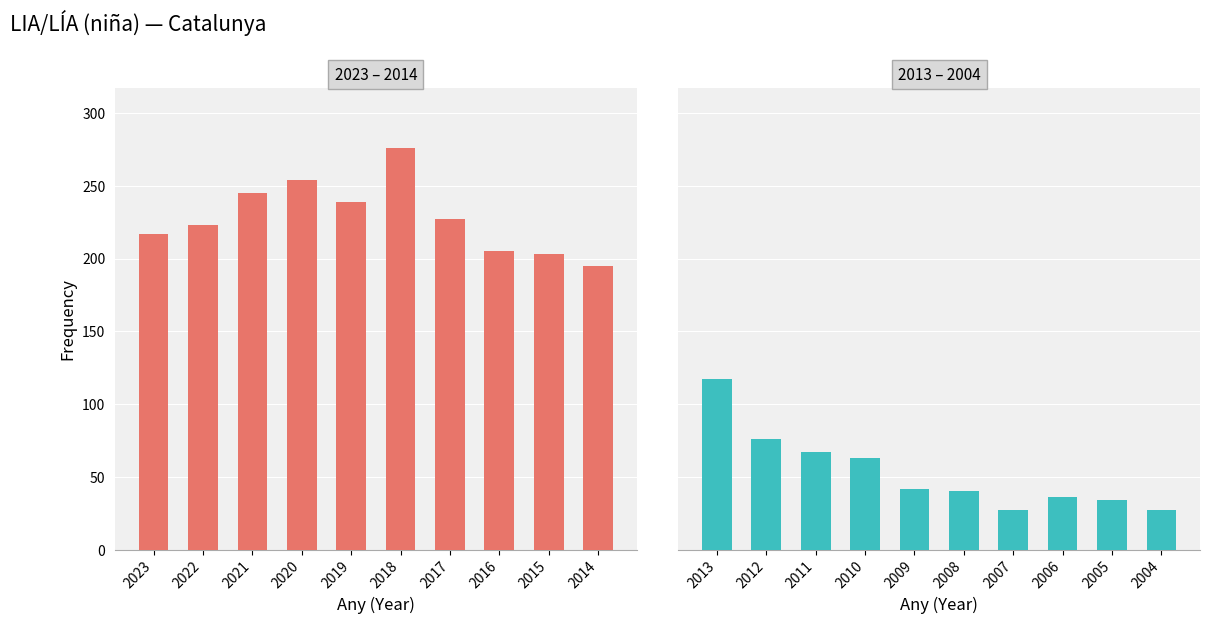

At how many categories does at least one series exceed 170?

10